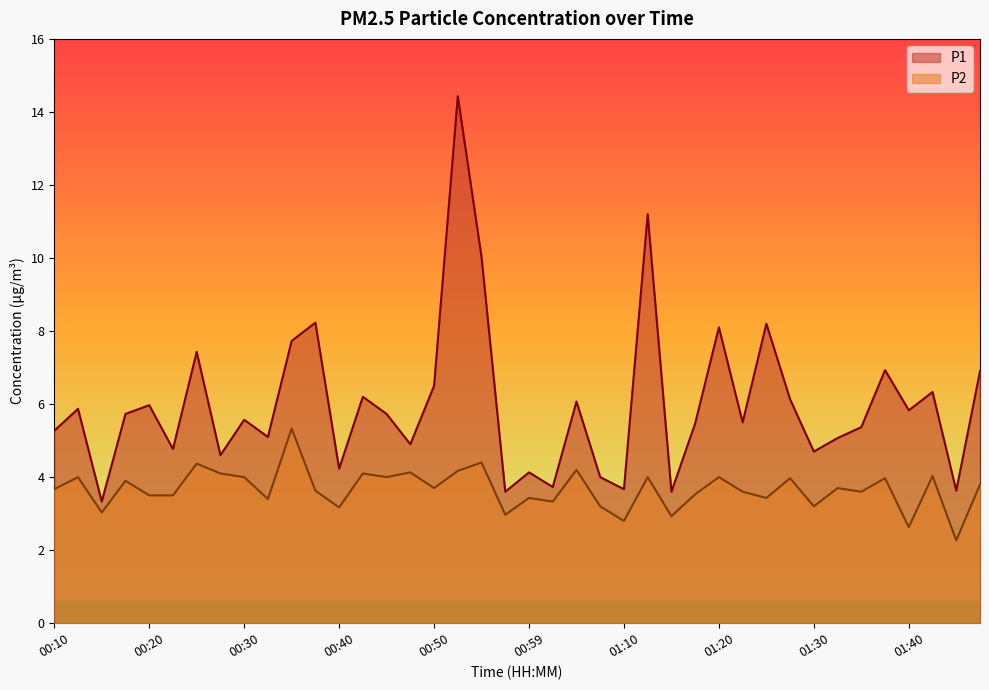

What is the average value of the P2 series?

3.7